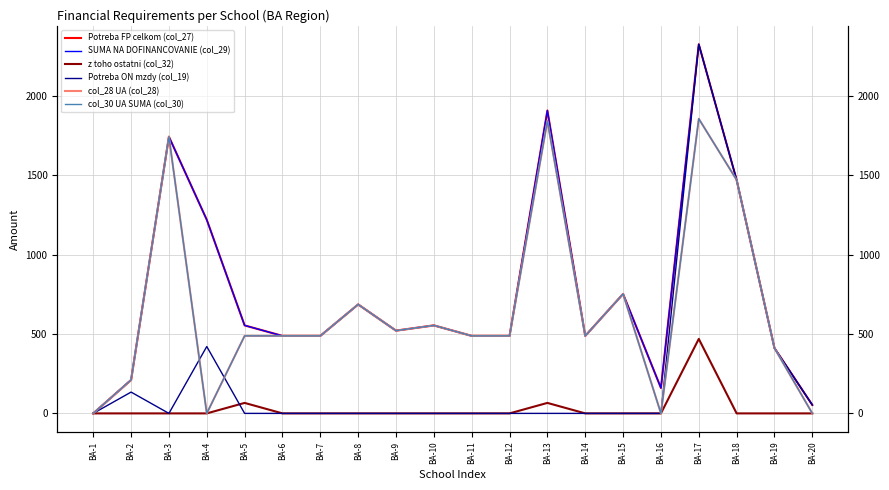

Count the number of data series in this chart.

6